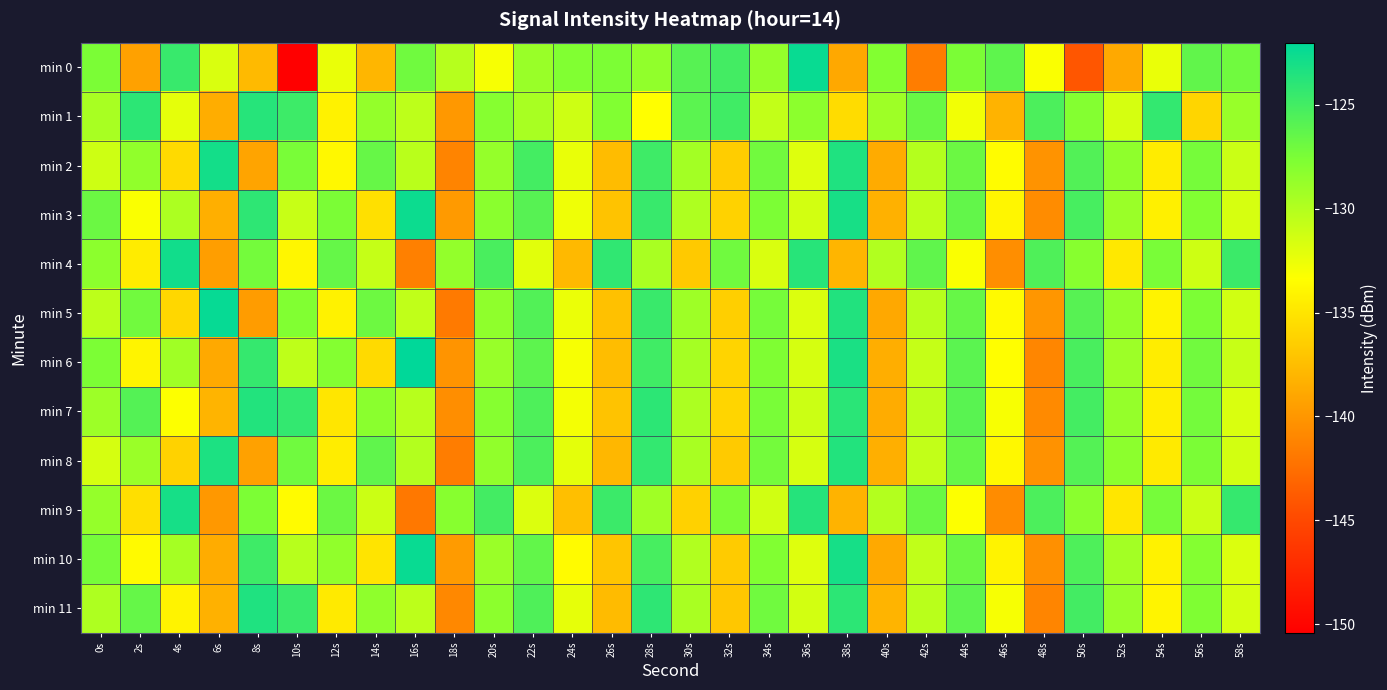

What is the total value across all series at 50s?

-1531.7